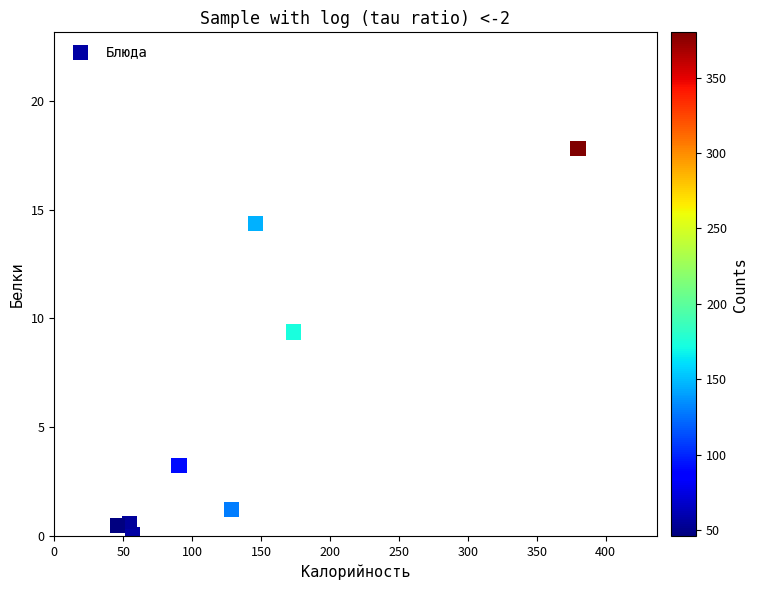

What Y value in the scatter plot is closest to 8?

9.4